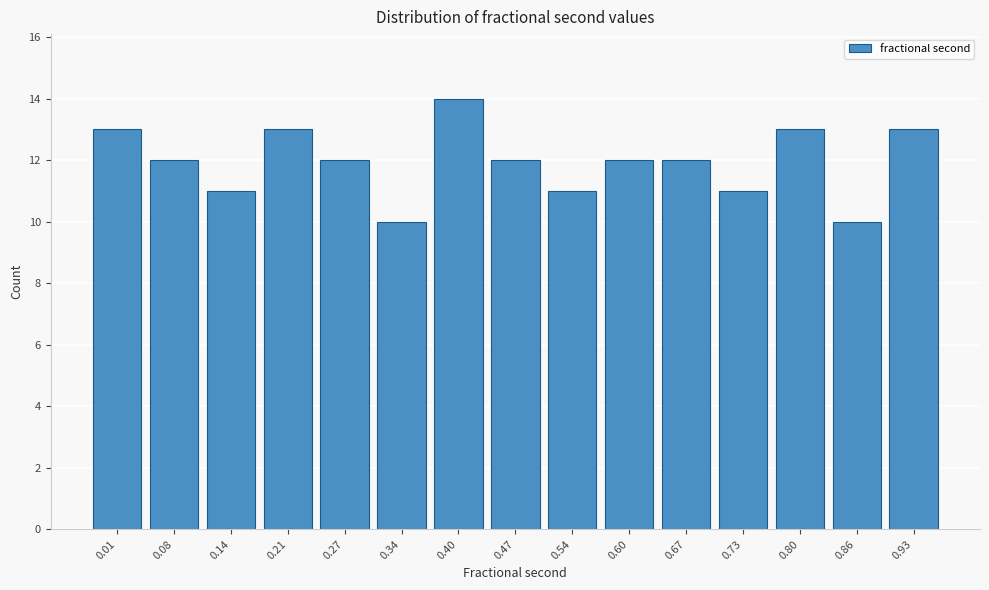

Reading left to right, transcribe all the data shown in this chart.

13	12	11	13	12	10	14	12	11	12	12	11	13	10	13